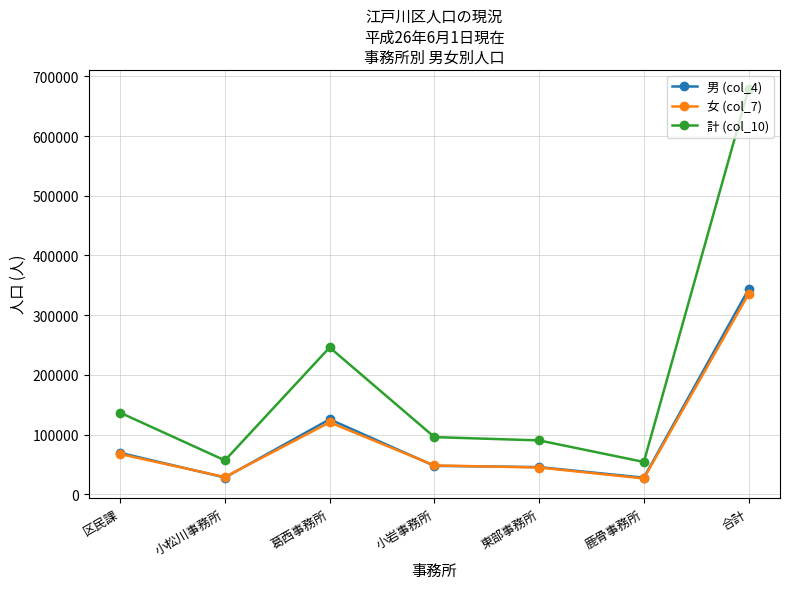

True or false: 計 (col_10) and 男 (col_4) intersect in this chart.

False